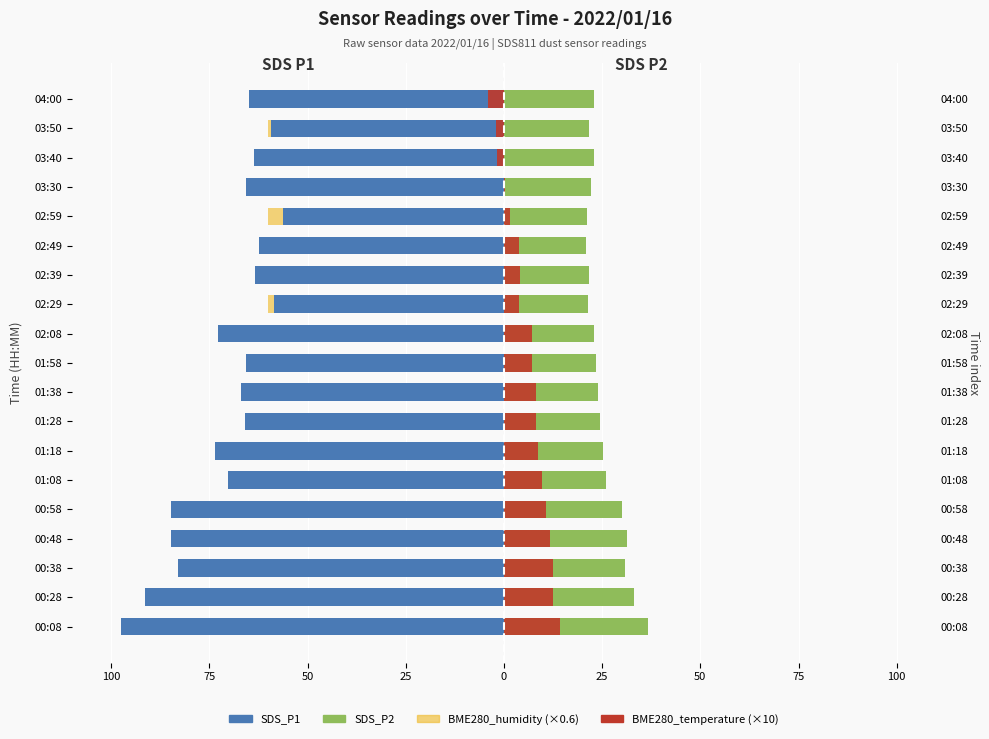

Which series changed the most between 25 and 75?

SDS_P1